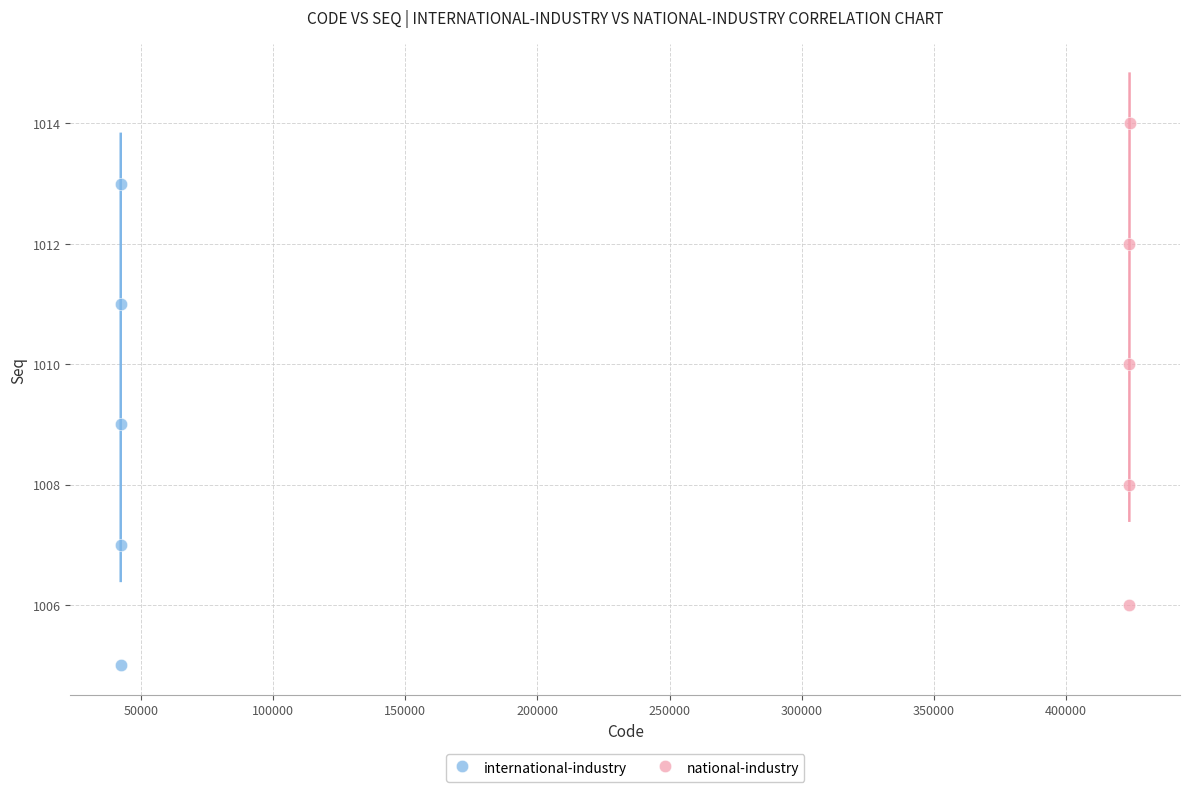

Which series contains the lowest Y value?

international-industry